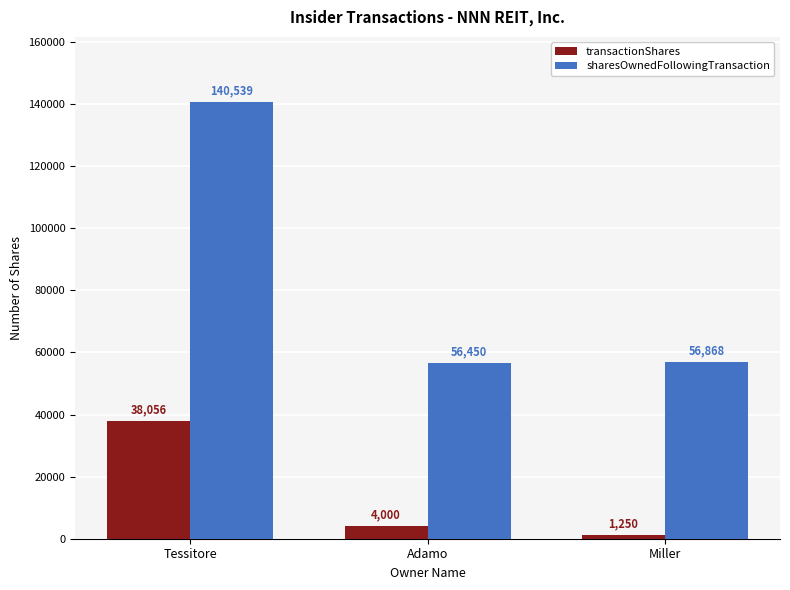

What is the lowest value of the transactionShares series?

1250